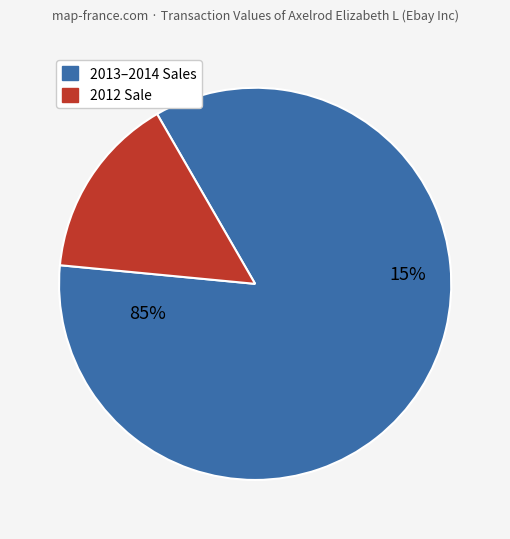

Is it true that 2013-01-25 is 31% of the pie?

False